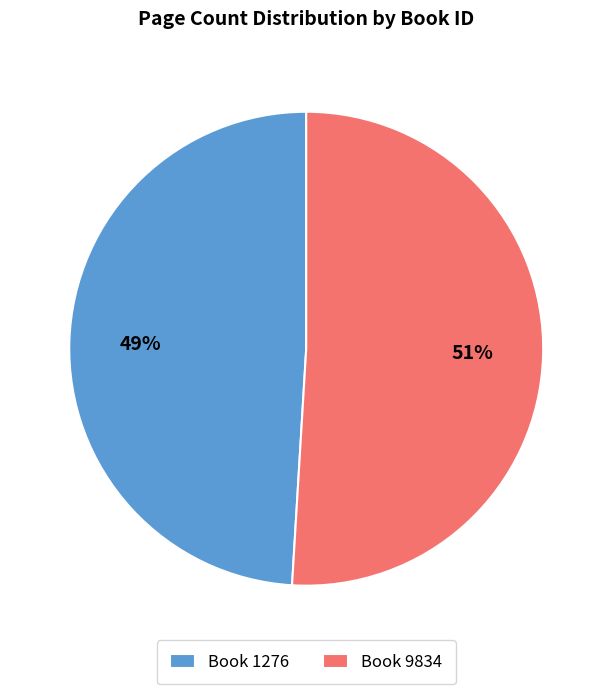

What is the largest slice in the pie chart?

Book 9834